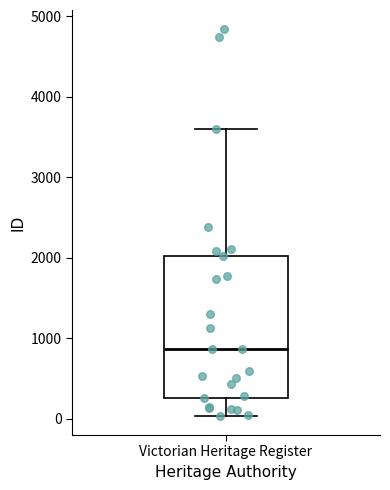

Where does the upper whisker of the box for Victorian Heritage Register end on the y-axis? The values are not printed on the chart, so give them approximately, as read against the axis.

3600